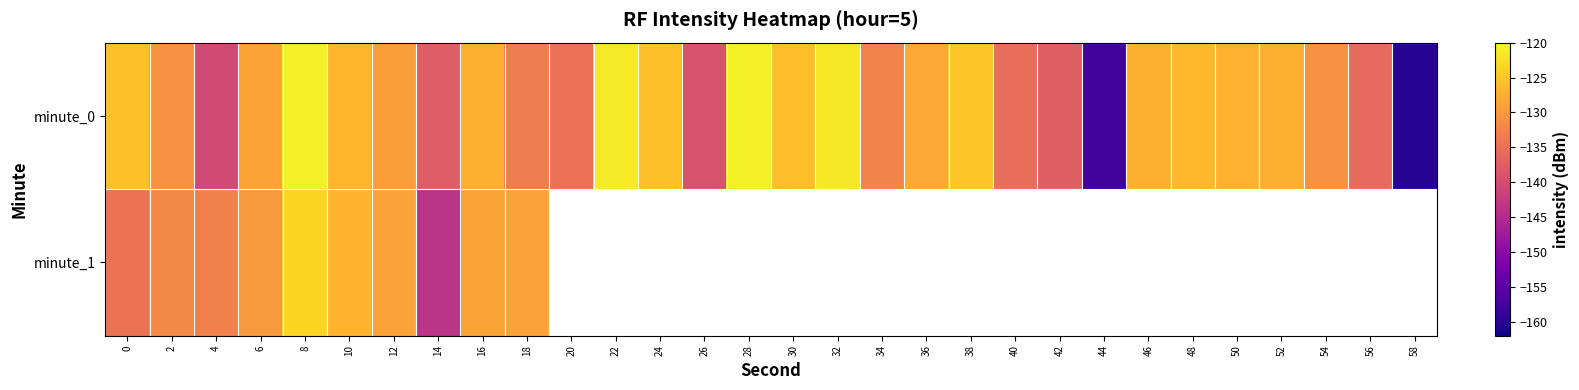

True or false: minute_0 has a value of -135.4 at 40.

True